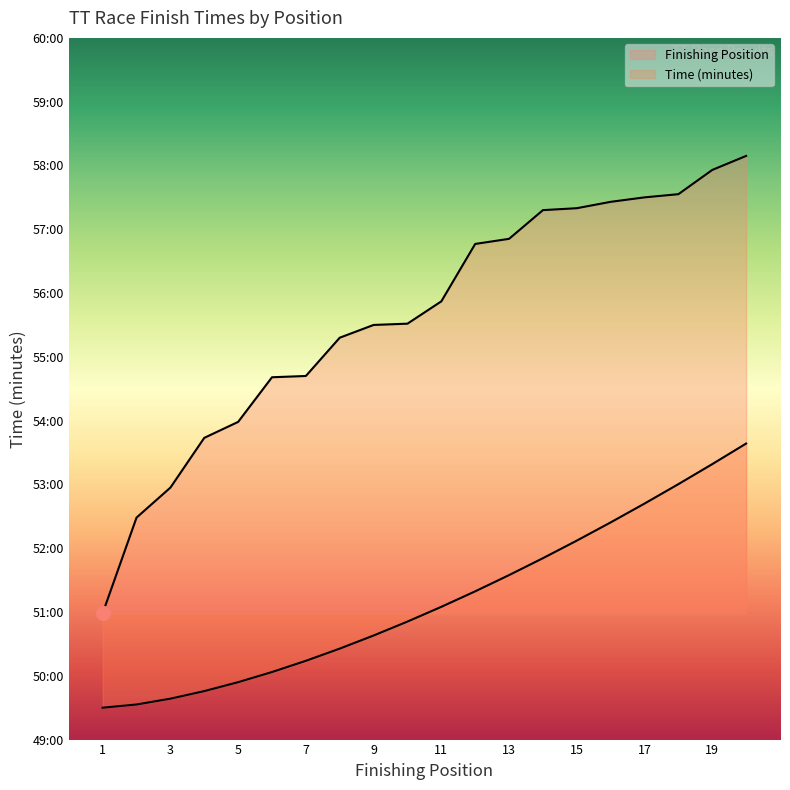

At how many categories does at least one series exceed 51?

19